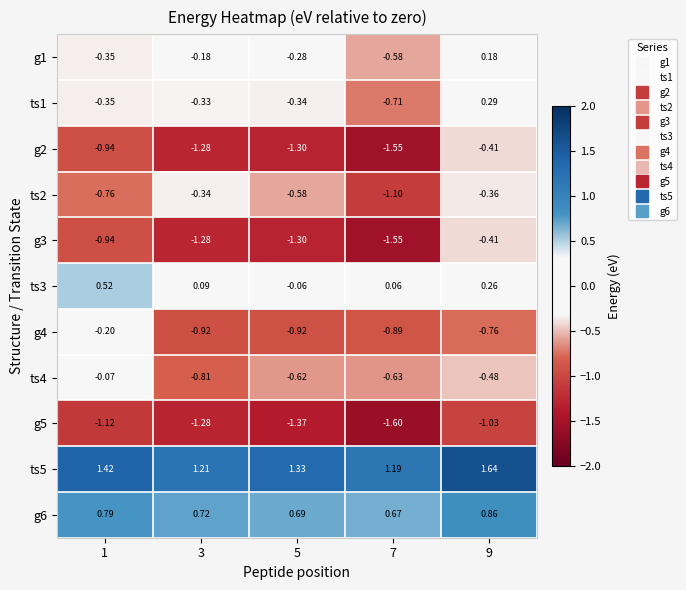

How many data points in ts1 are less than 0?

4